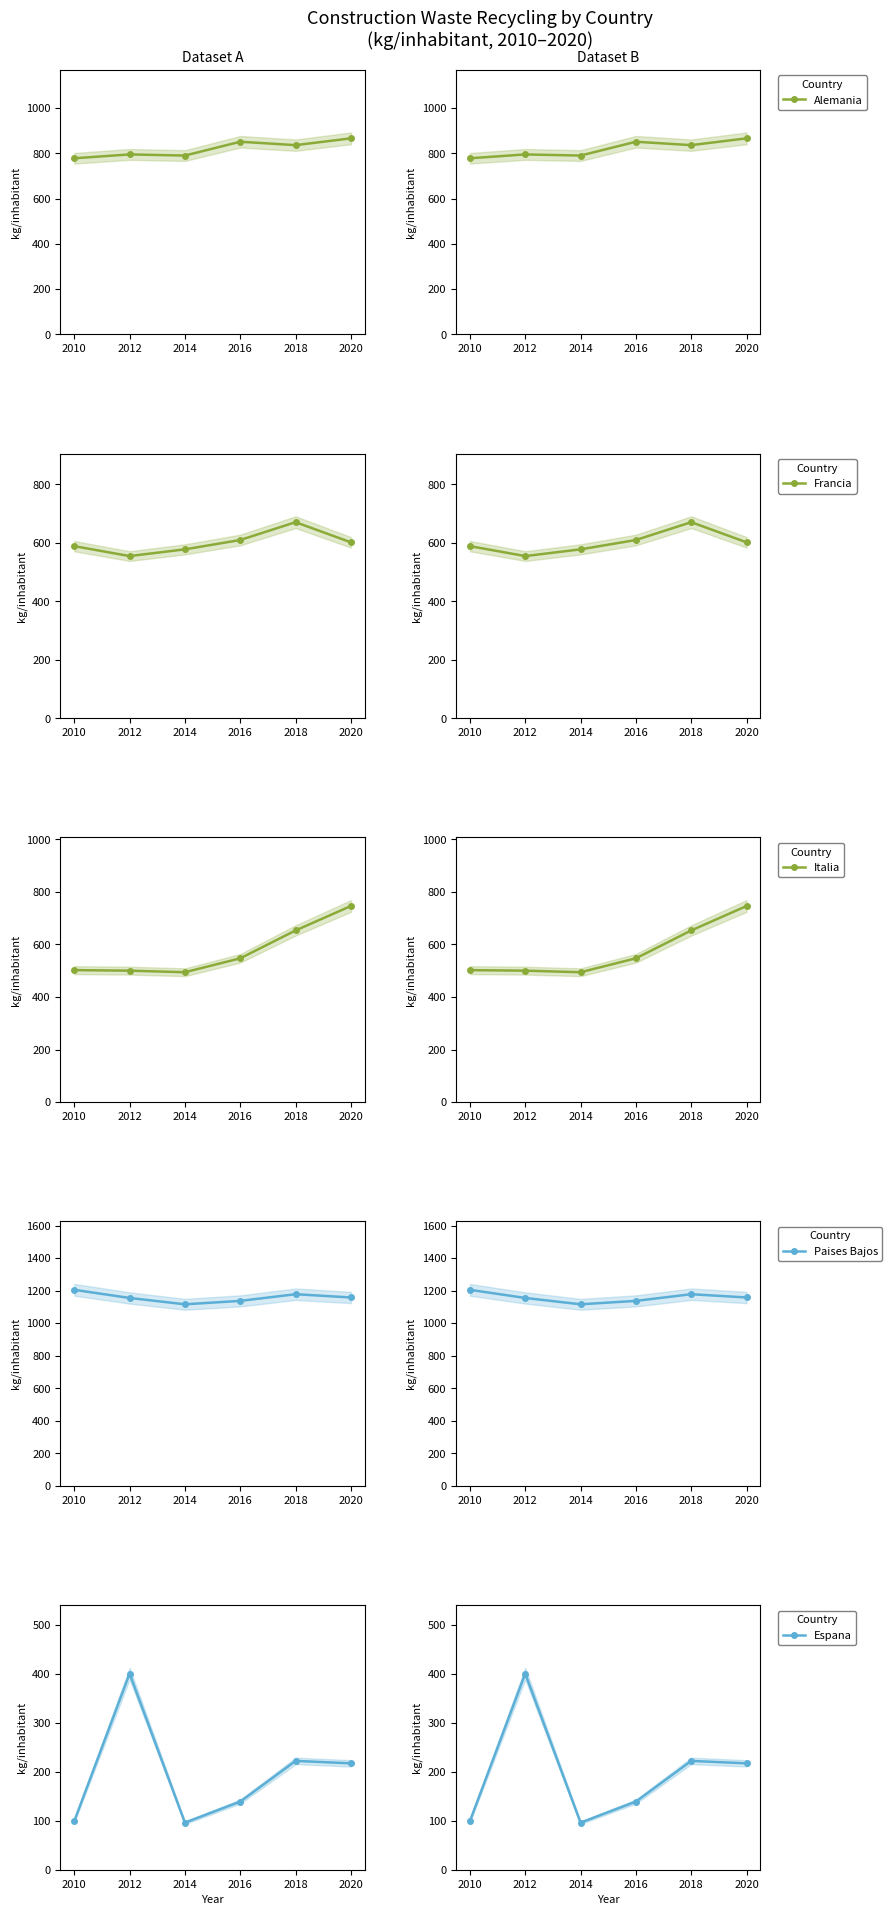

At which category does Alemania reach its first local peak?

2012